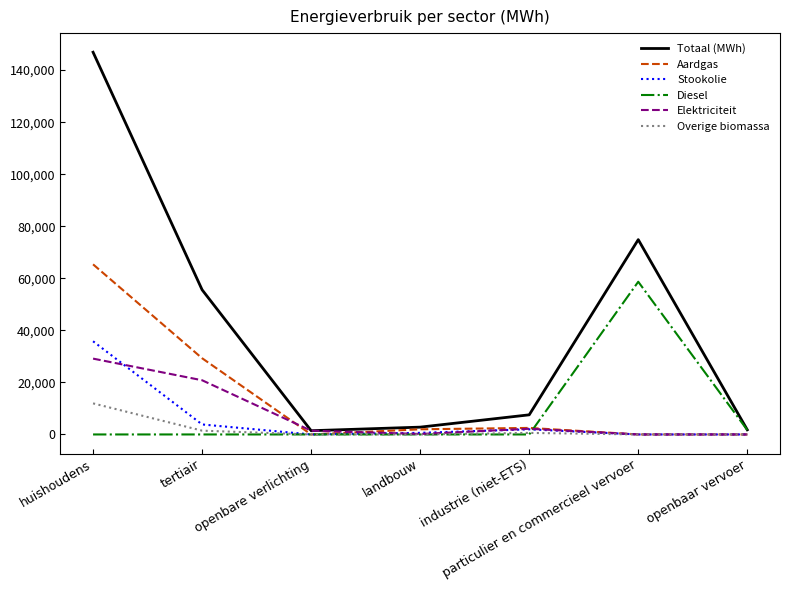

Which series ends up on top after the final intersection of Diesel and Overige biomassa?

Diesel